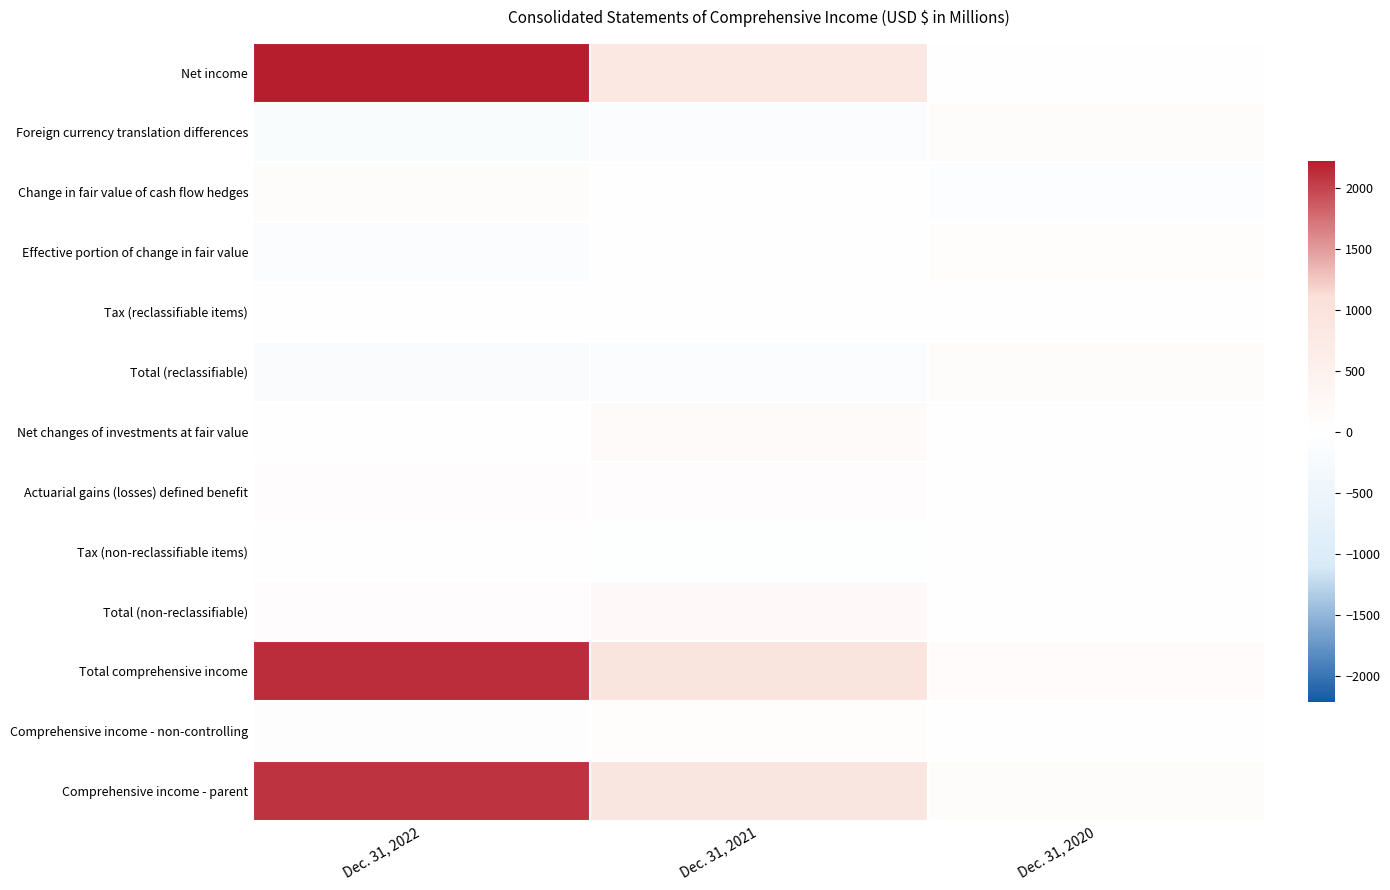

How many categories are shown in the chart?

3